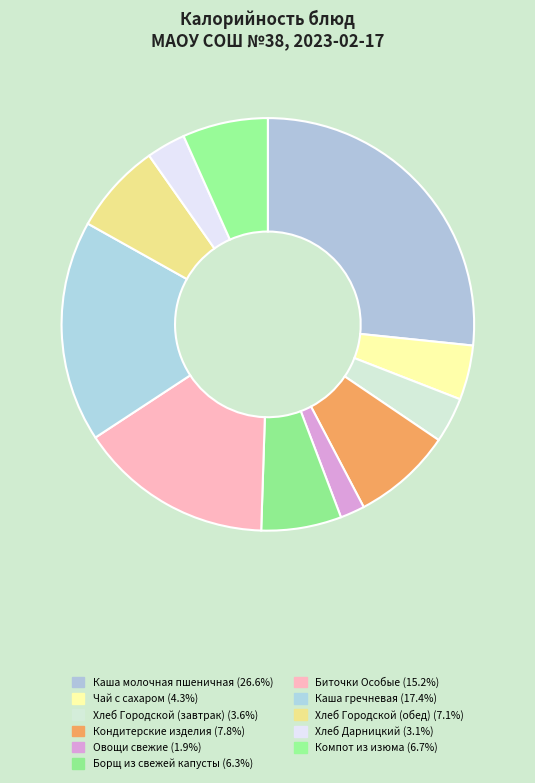

What is the largest slice in the pie chart?

Каша молочная пшеничная